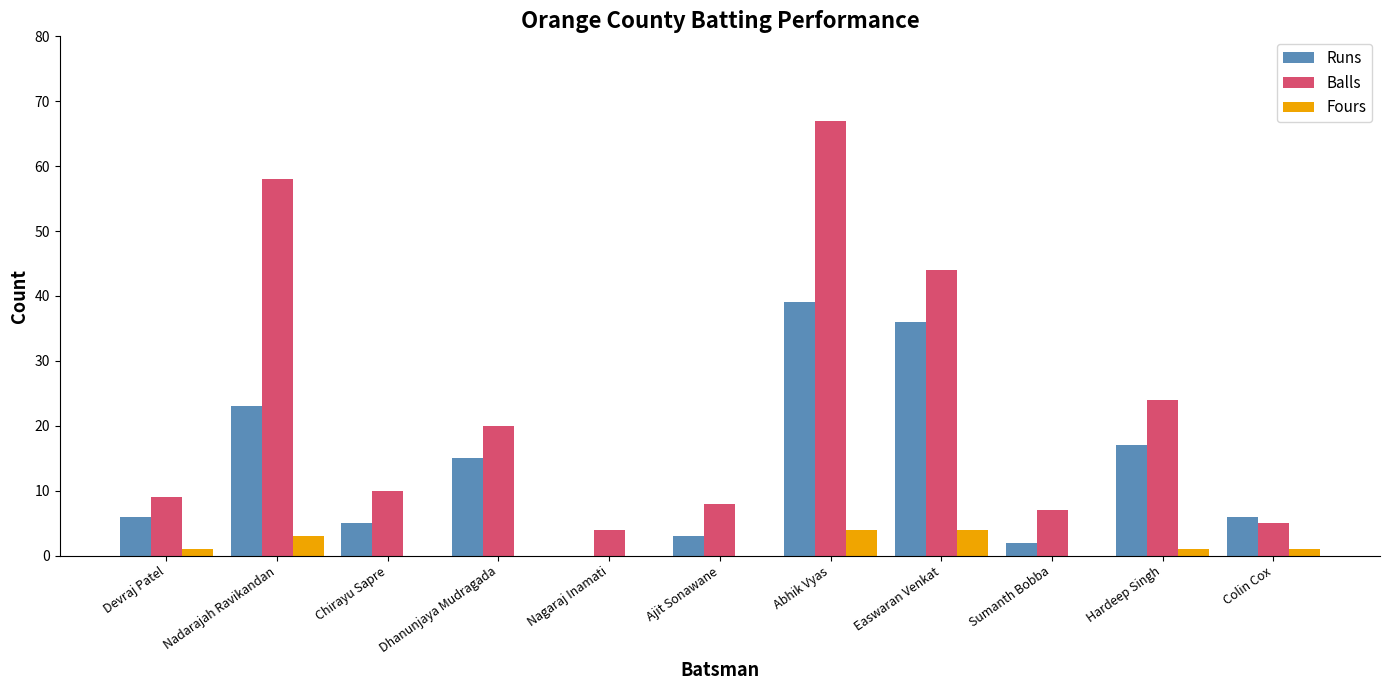

Which series changed the most between Dhanunjaya Mudragada and Colin Cox?

Balls